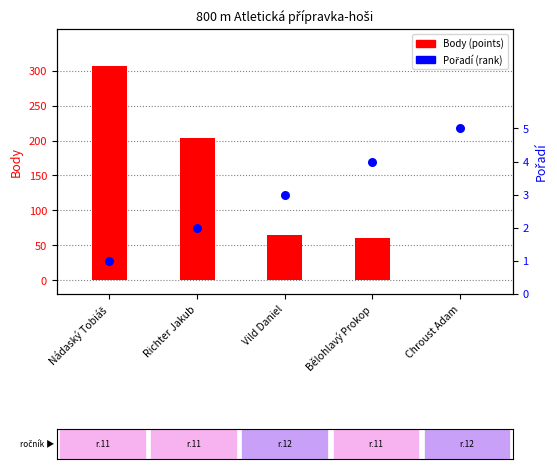

Which series contains the highest Y value?

Body (points)